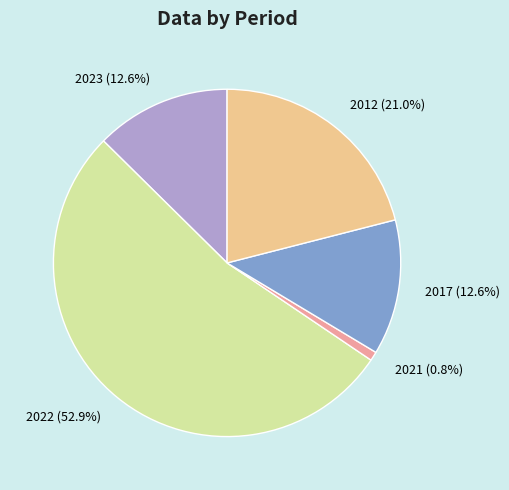

How many segments does this pie chart have?

5